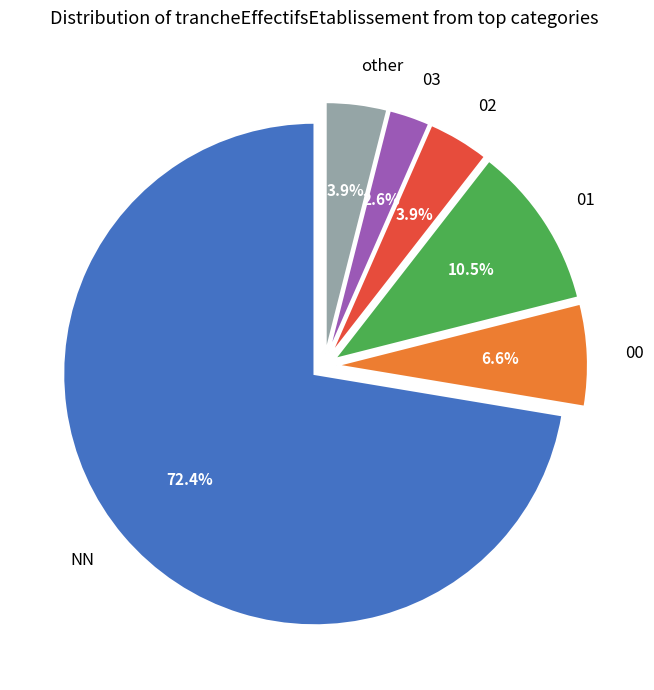

To the nearest percent, what percentage of the pie is NN?

72%